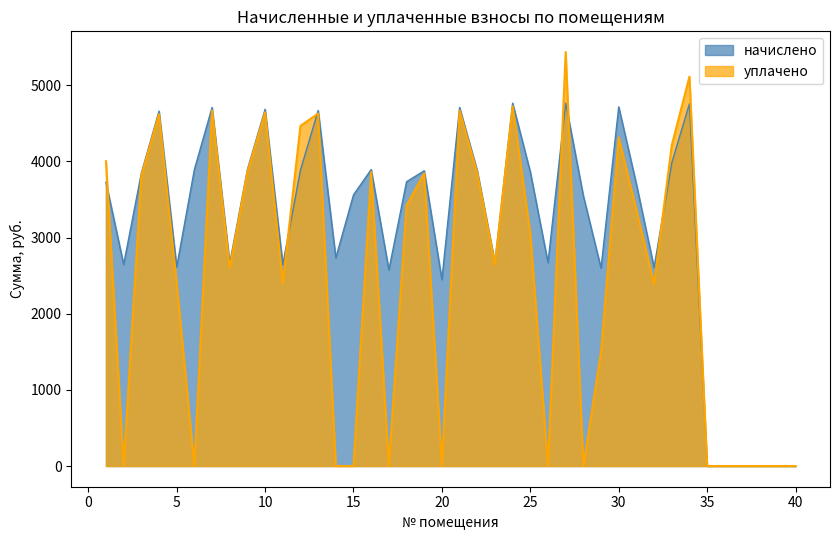

Rank the series at 23 from highest to lowest value.

nachisleno, uplacheno